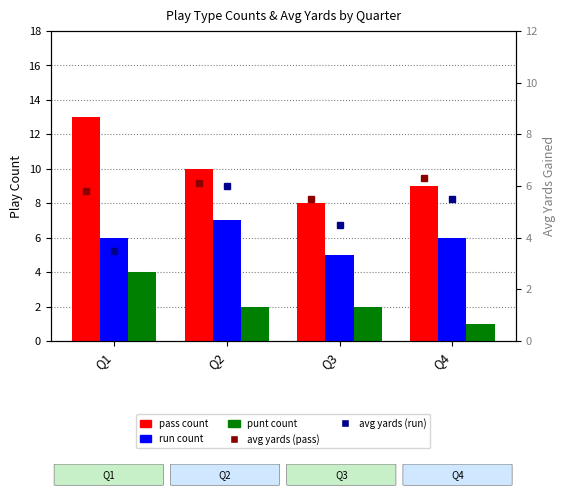

At which label does avg yards (run) reach its peak?

Q2